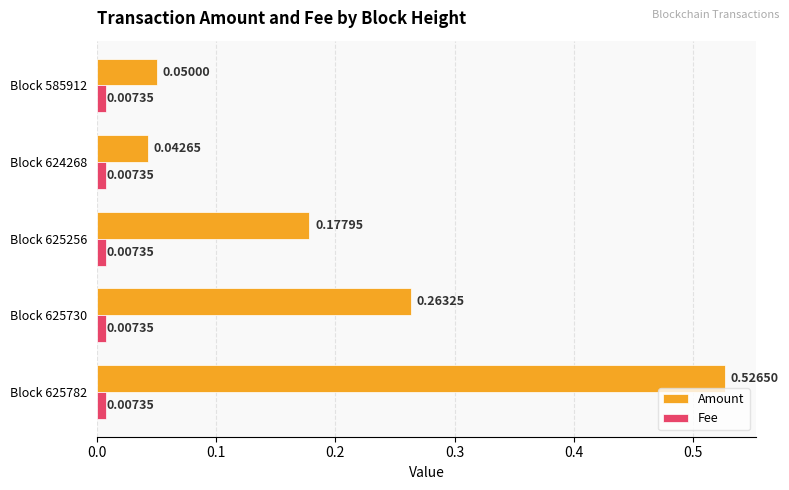

List the series in order of their peak value, highest first.

Amount, Fee